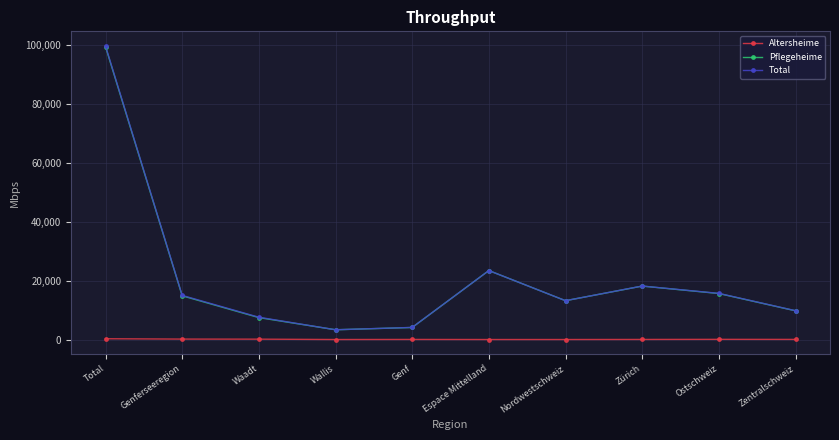

In Pflegeheime, how many points are higher than both neighbors (excluding endpoints)?

2